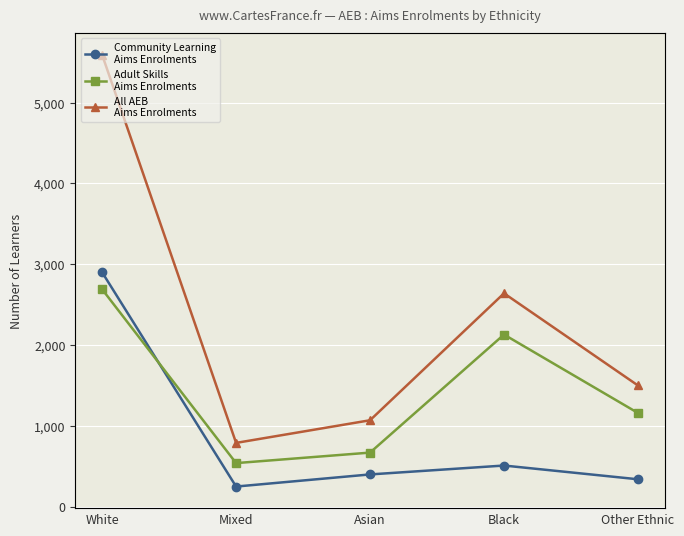

What position from the left is White?

1